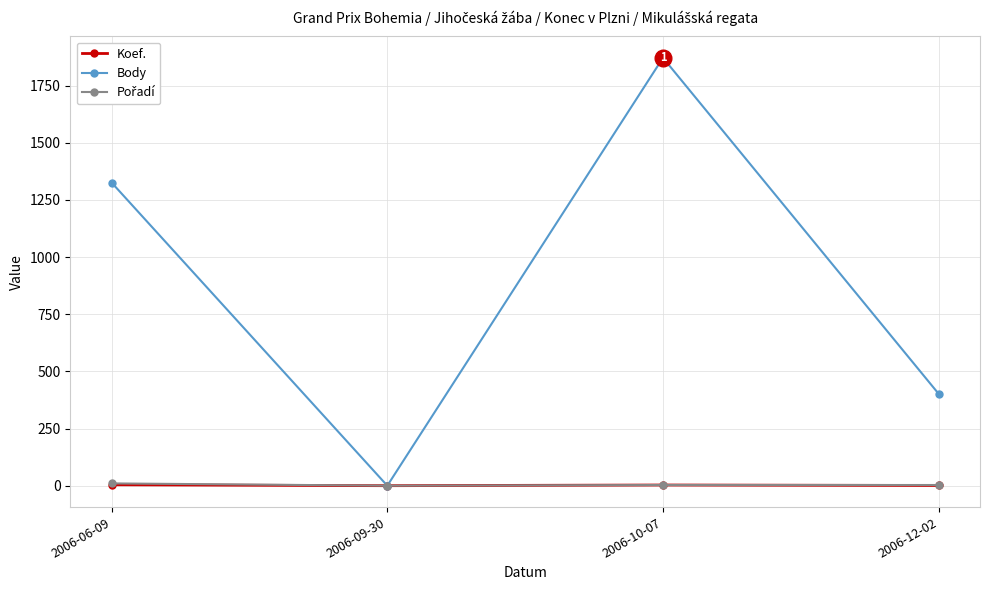

In Body, how many points are higher than both neighbors (excluding endpoints)?

1